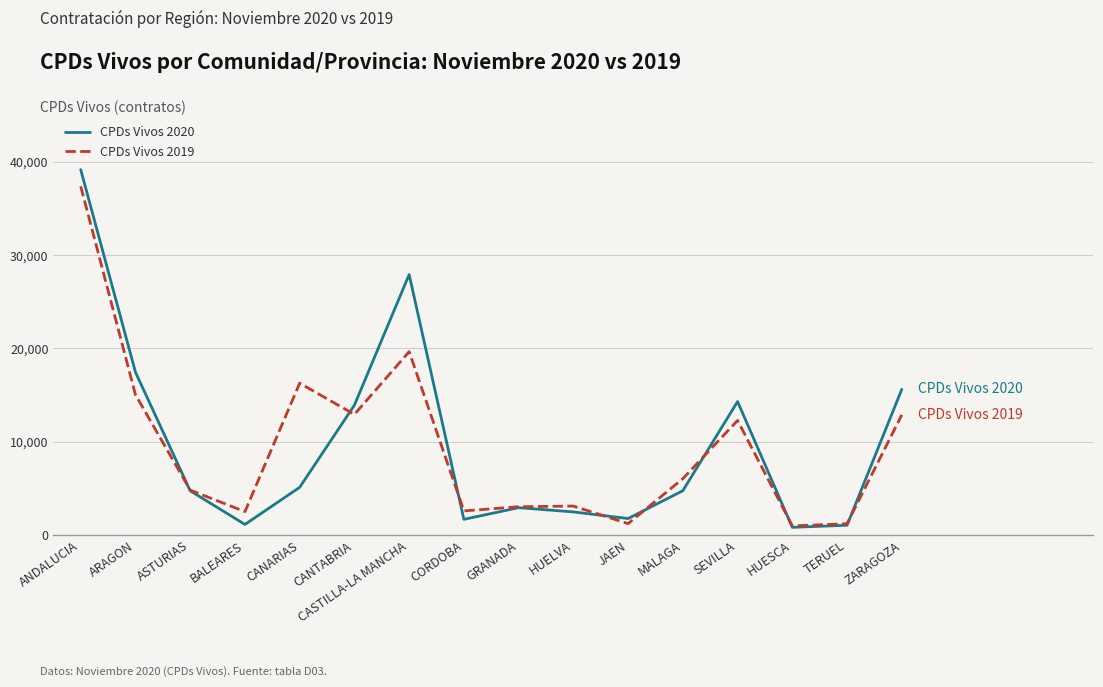

Is the value of CPDs Vivos 2020 at ANDALUCIA greater than the value of CPDs Vivos 2019 at MALAGA?

Yes